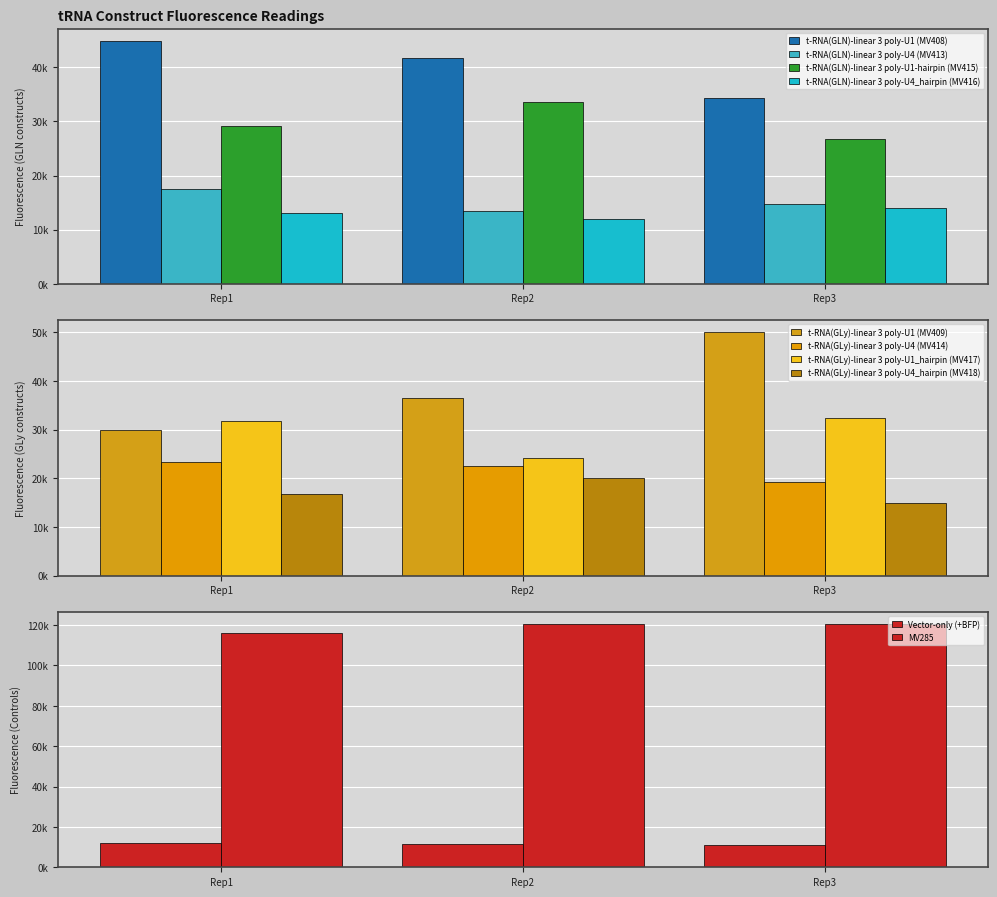

How many data points does each series have?

3